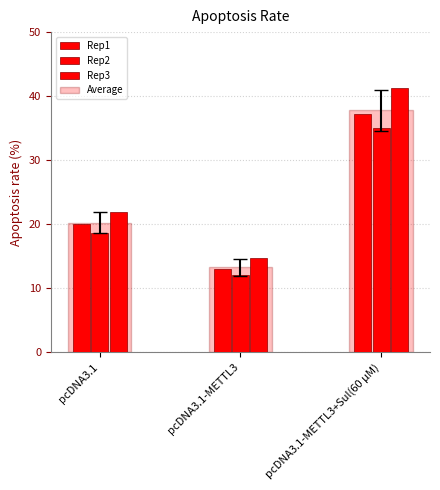

How many bars are there in each group?

4